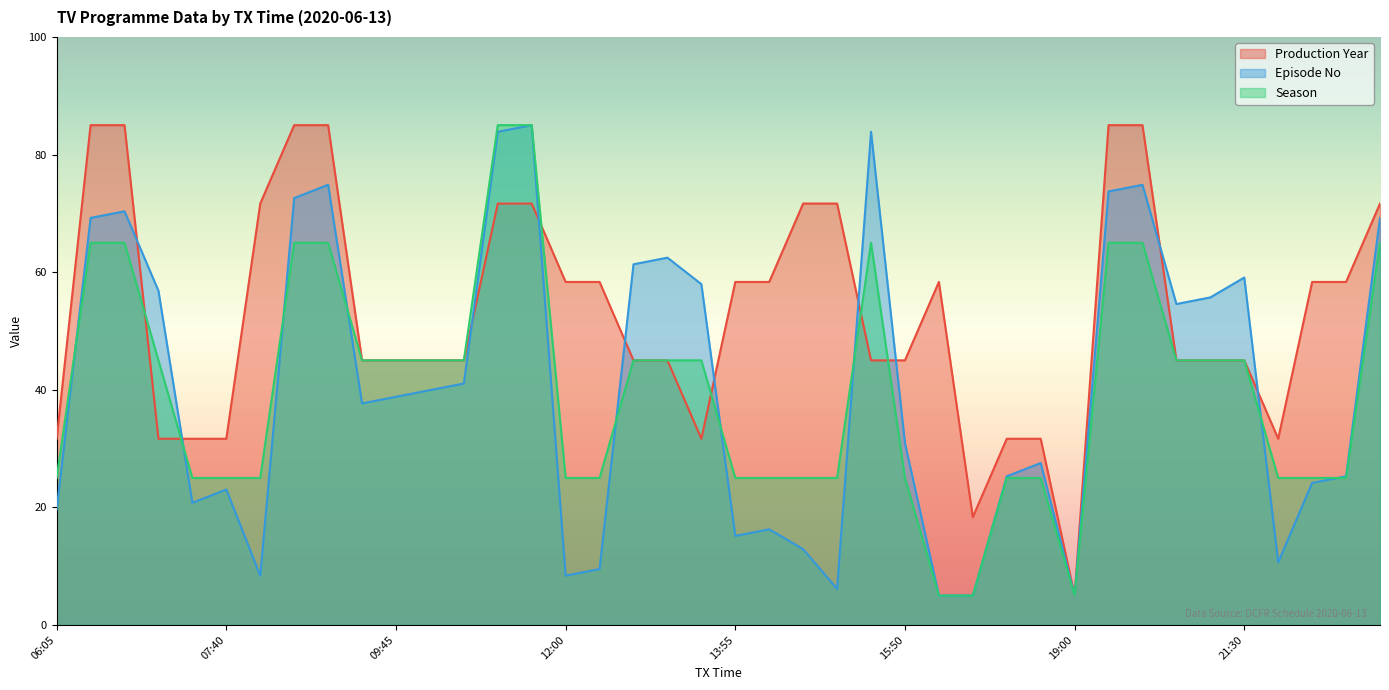

Rank the series at 08:55 from highest to lowest value.

Production Year, Episode No, Season